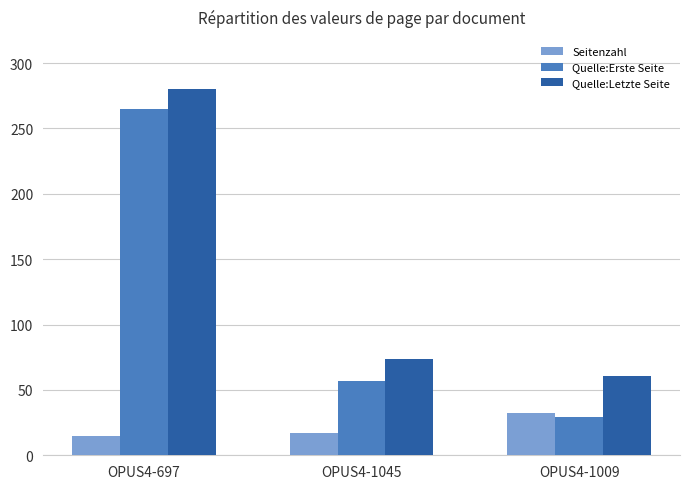

Reading left to right, list all the values displayed in this chart.

Seitenzahl: 15	17	32
Quelle:Erste Seite: 265	57	29
Quelle:Letzte Seite: 280	74	61